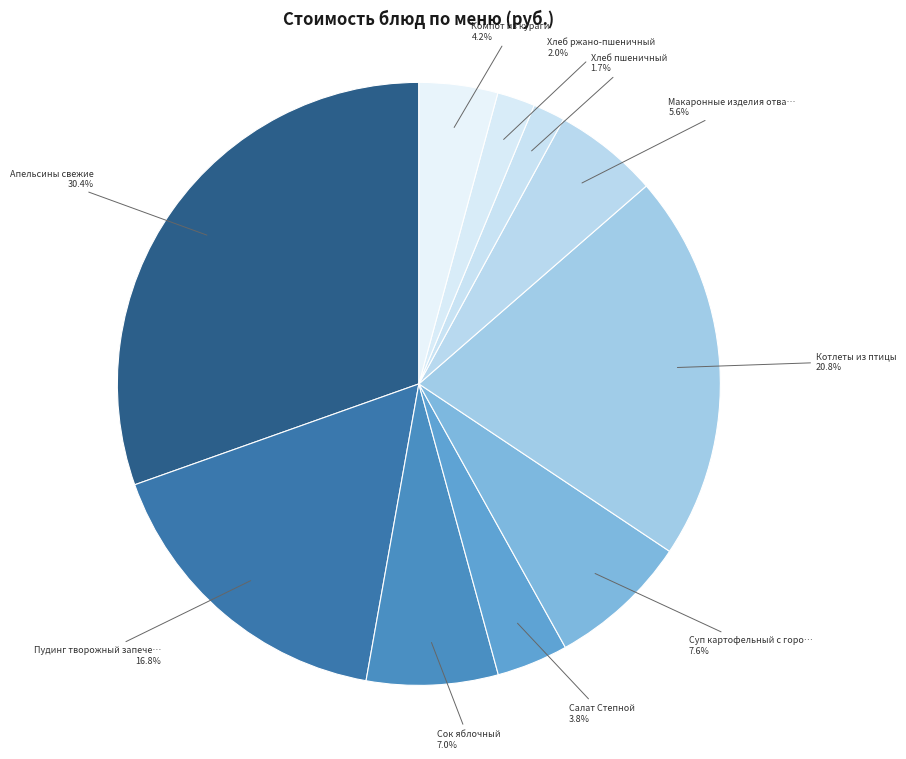

Count the number of slices in the pie.

10